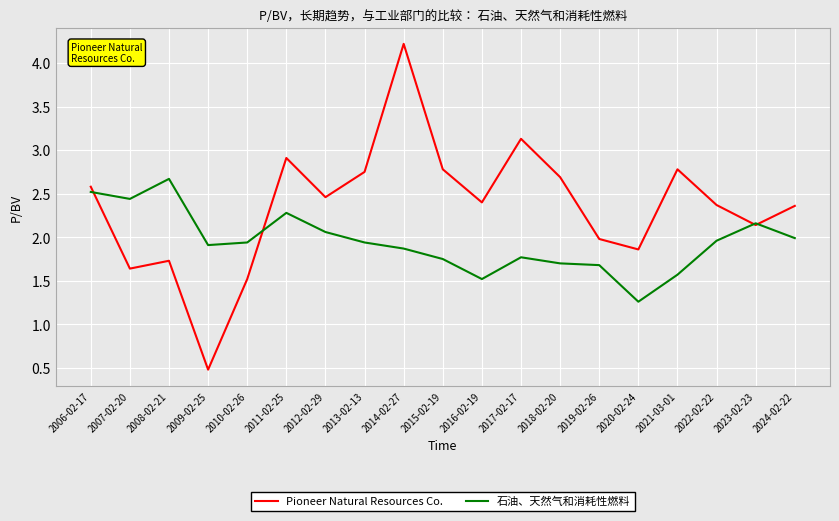

List the series in order of their peak value, highest first.

Pioneer Natural Resources Co., 石油、天然气和消耗性燃料